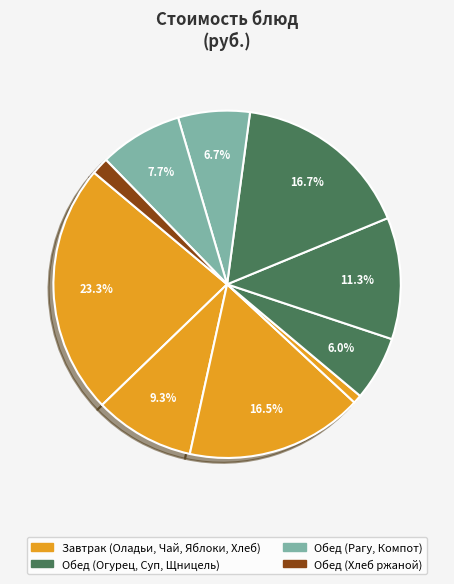

Count the number of slices in the pie.

10